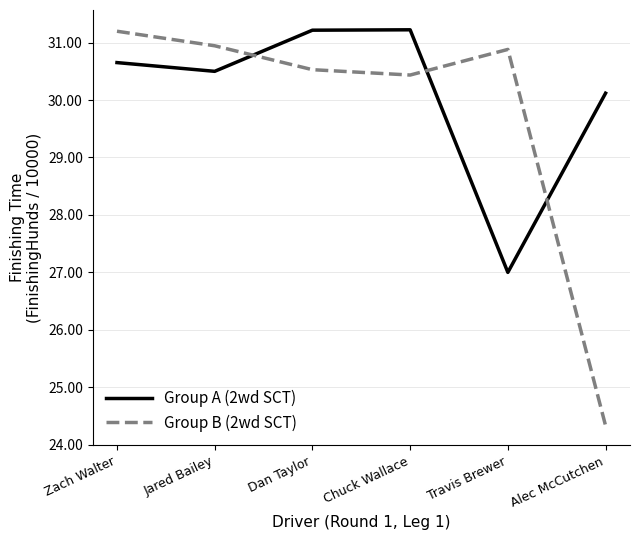

True or false: Group B (2wd SCT) has a value of 15.1 at Zach Walter.

False